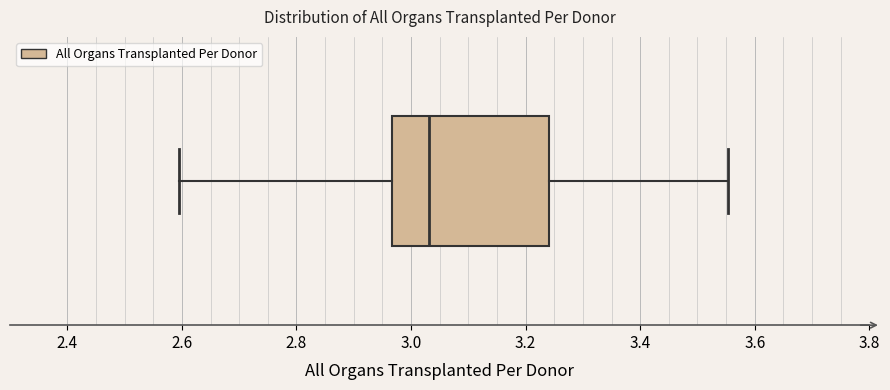

Transcribe this box plot: give where the median line is, the range the box spans, and where the two whiskers end, as read against the x-axis. The values are not printed on the chart, so give them approximately, as read against the axis.

median 3.04, box 2.96 to 3.24, whiskers 2.60 to 3.56